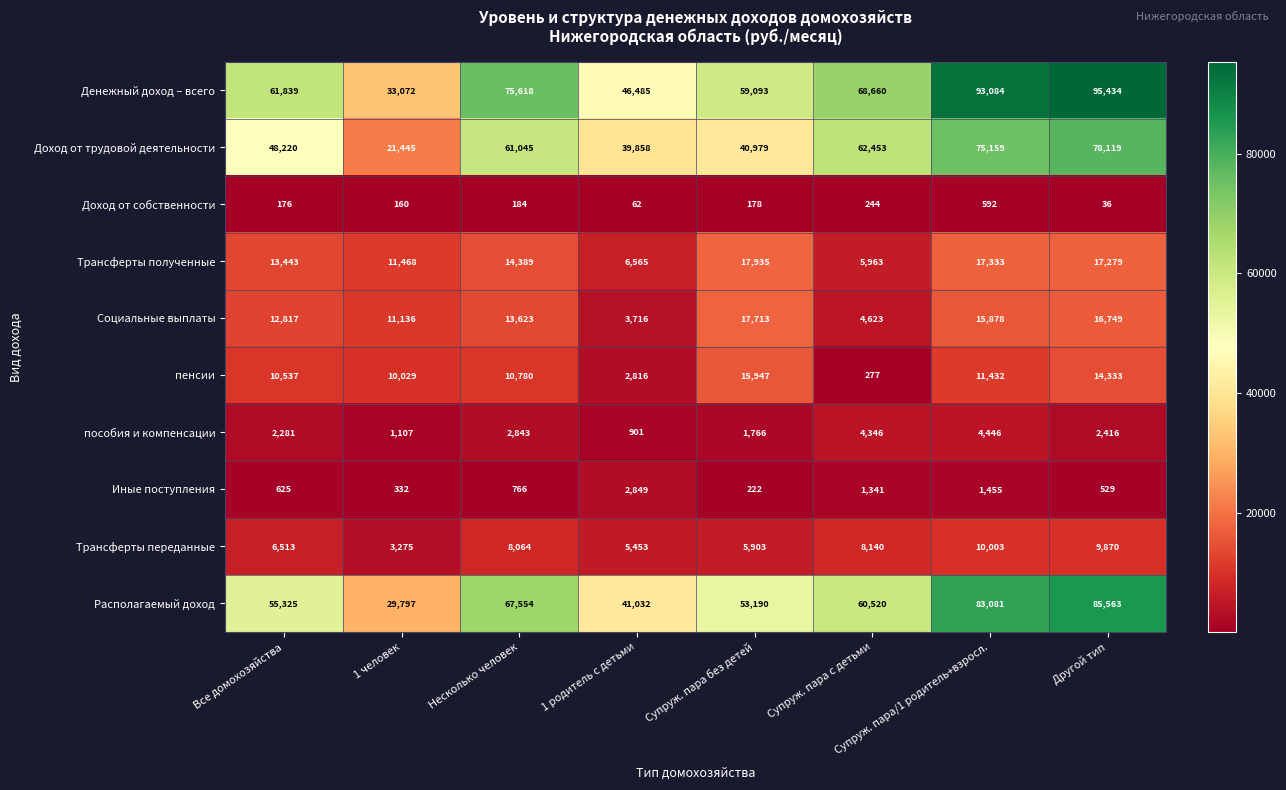

What is the sum of the Иные поступления values at Супруж. пара без детей and Супруж. пара/1 родитель+взросл.?

1677